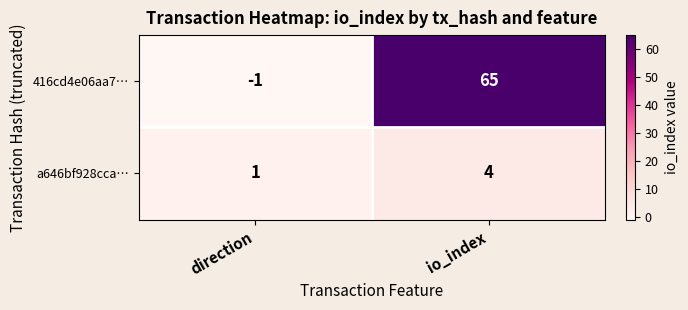

Which label corresponds to the largest value in the chart?

io_index